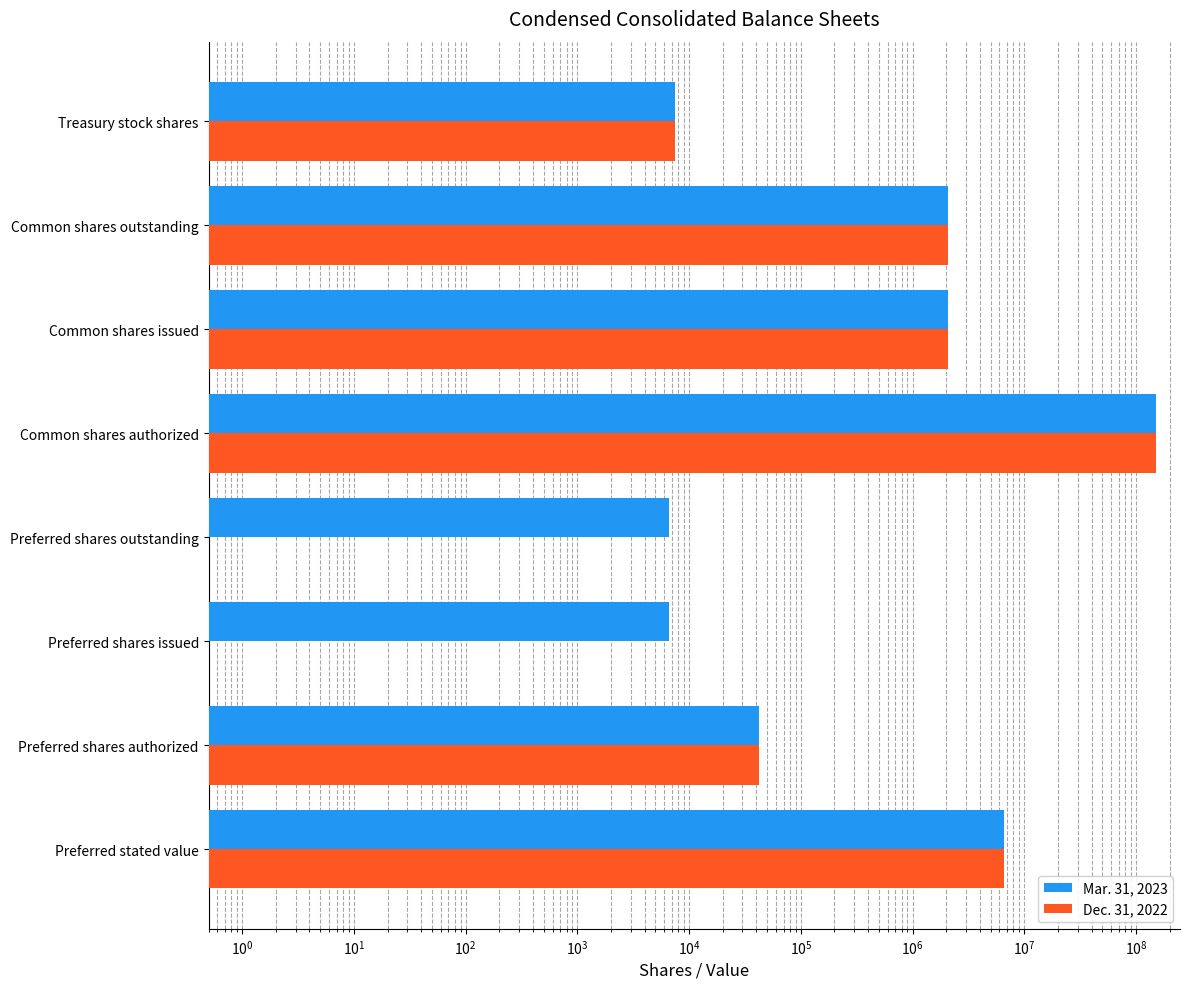

How many groups of bars are there?

8